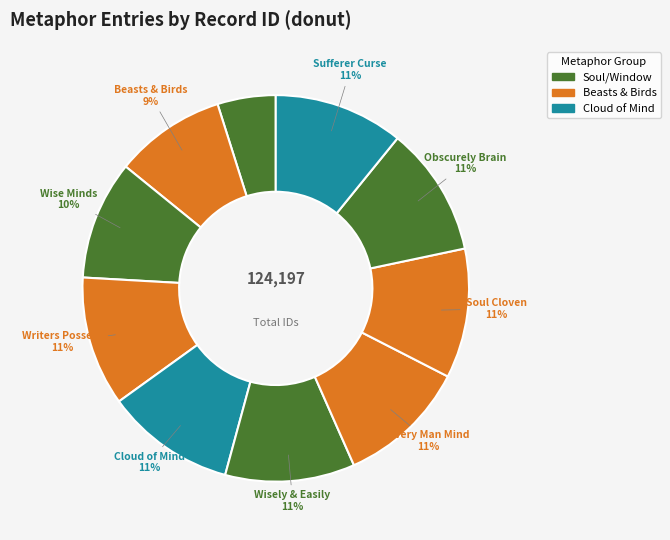

The Every Man Mind slice represents 11% of the pie. True or false?

True